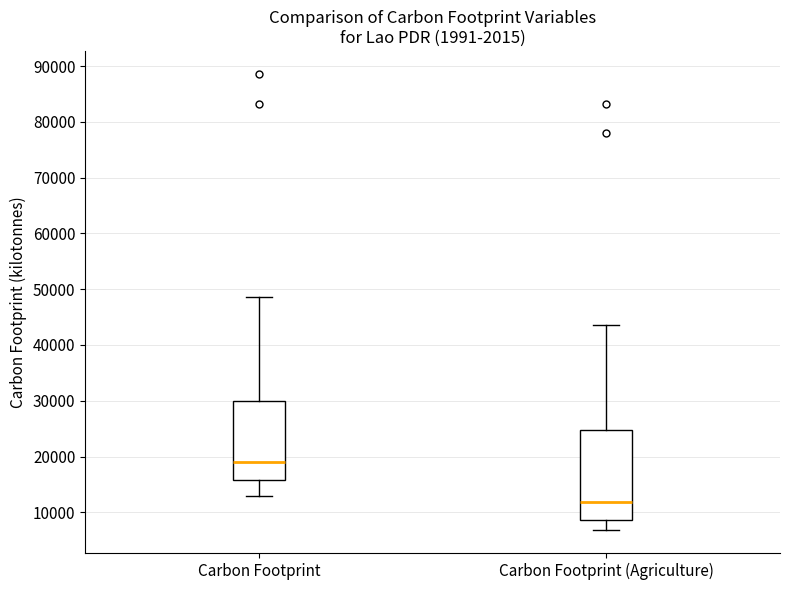

Where is the upper edge of the box for Carbon Footprint (Agriculture) on the y-axis? The values are not printed on the chart, so give them approximately, as read against the axis.

25000